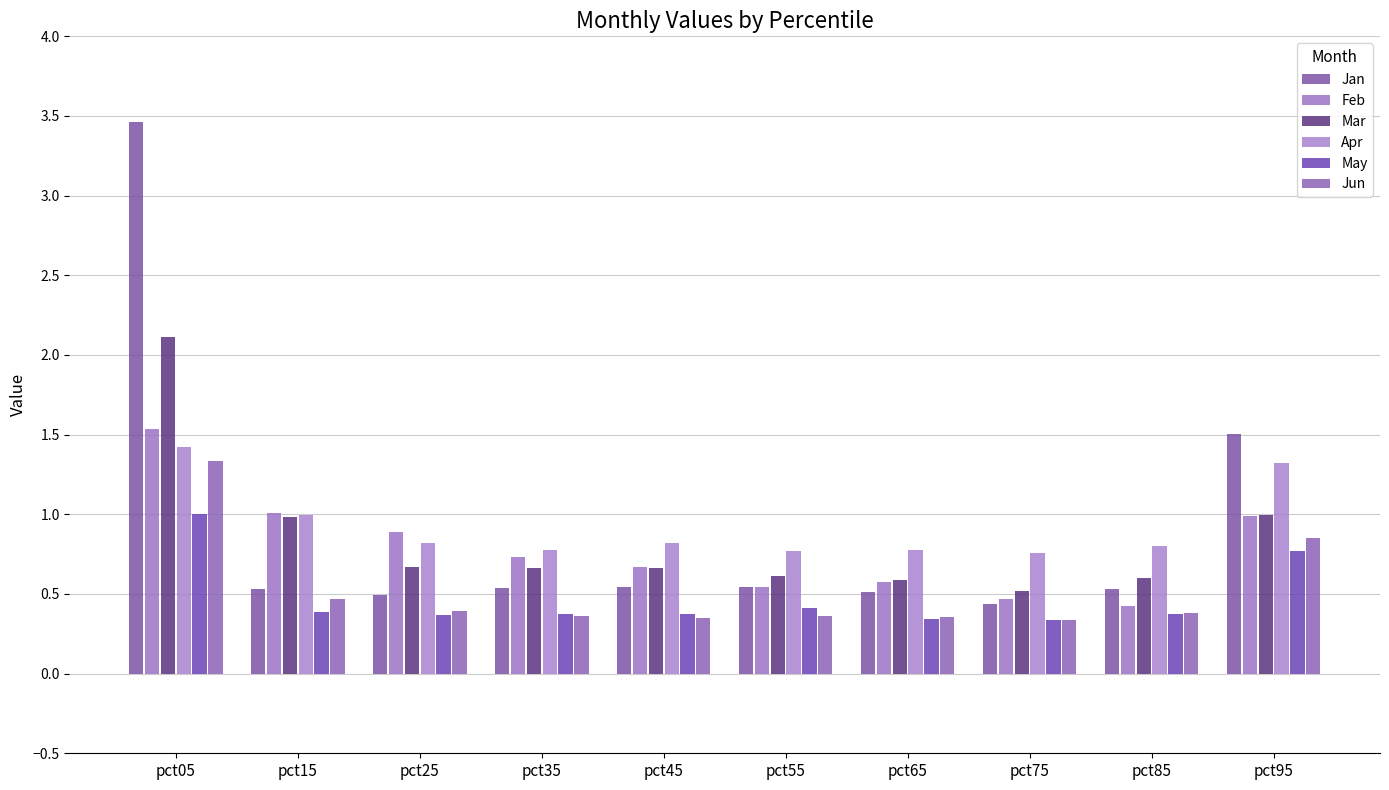

What is the sum of the Jun values at pct25 and pct95?

1.2